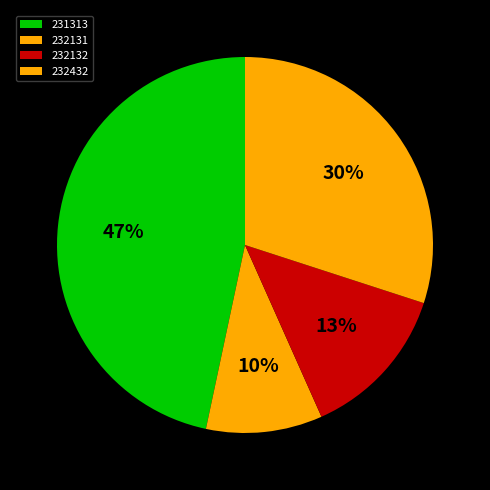

True or false: 232131 accounts for 1% of the total.

False